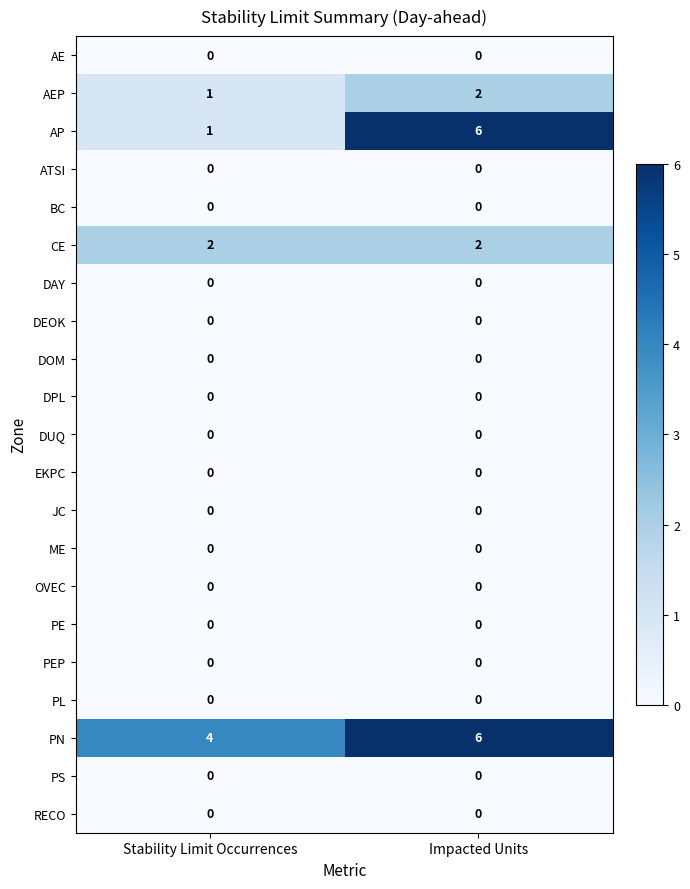

Between Stability Limit Occurrences and Impacted Units, which series saw the biggest shift?

AP